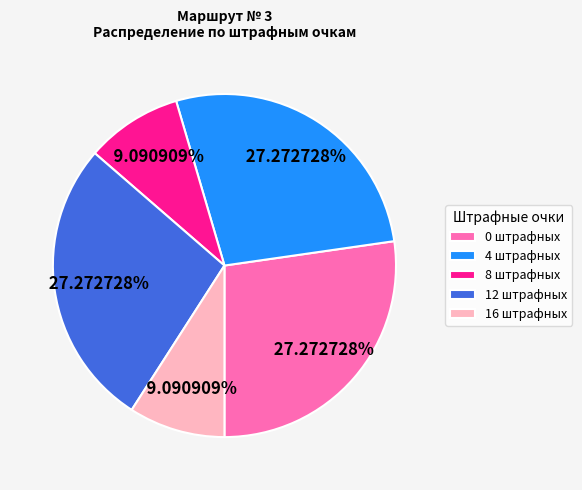

Combined, do 16 штрафных and 8 штрафных account for over 50%?

No